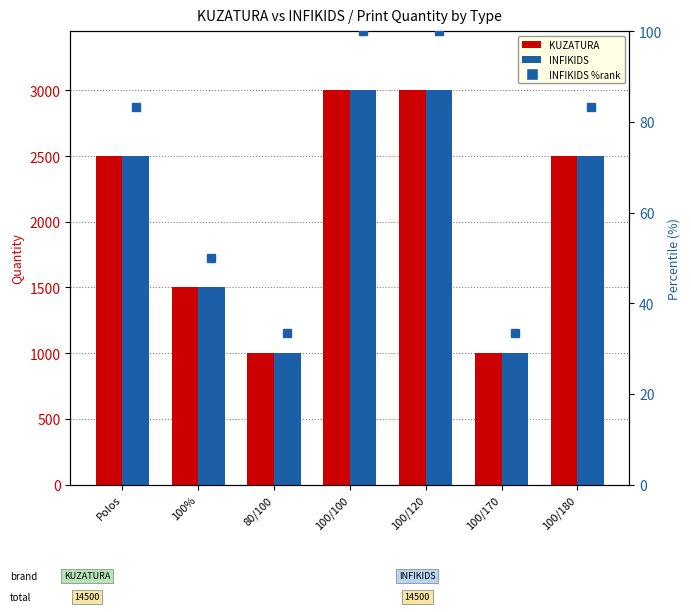

At how many categories does at least one series exceed 2157?

4